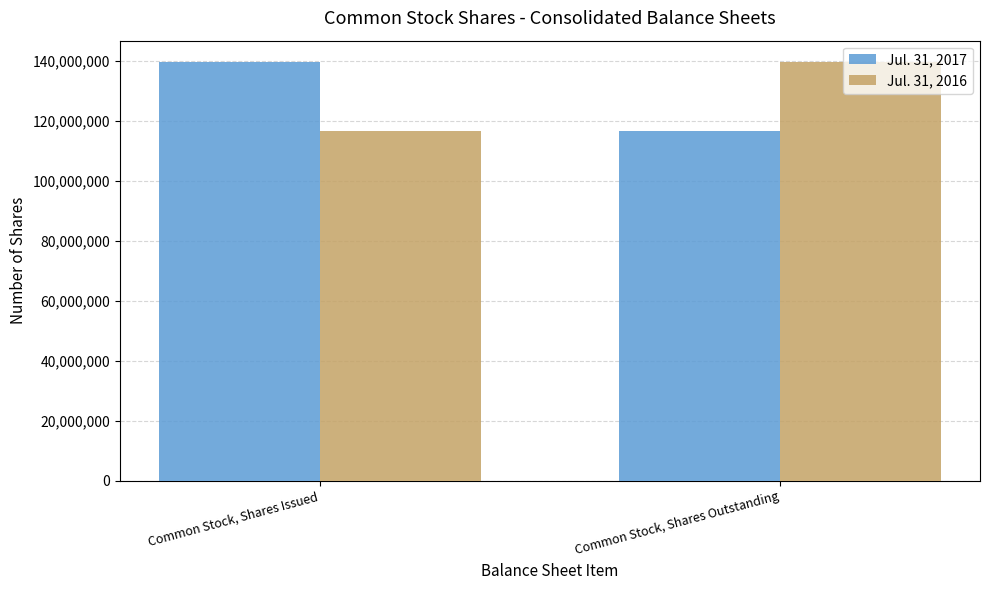

Reading left to right, transcribe all the data shown in this chart.

Jul. 31, 2017: 139815124	116670457
Jul. 31, 2016: 116670457	139815124